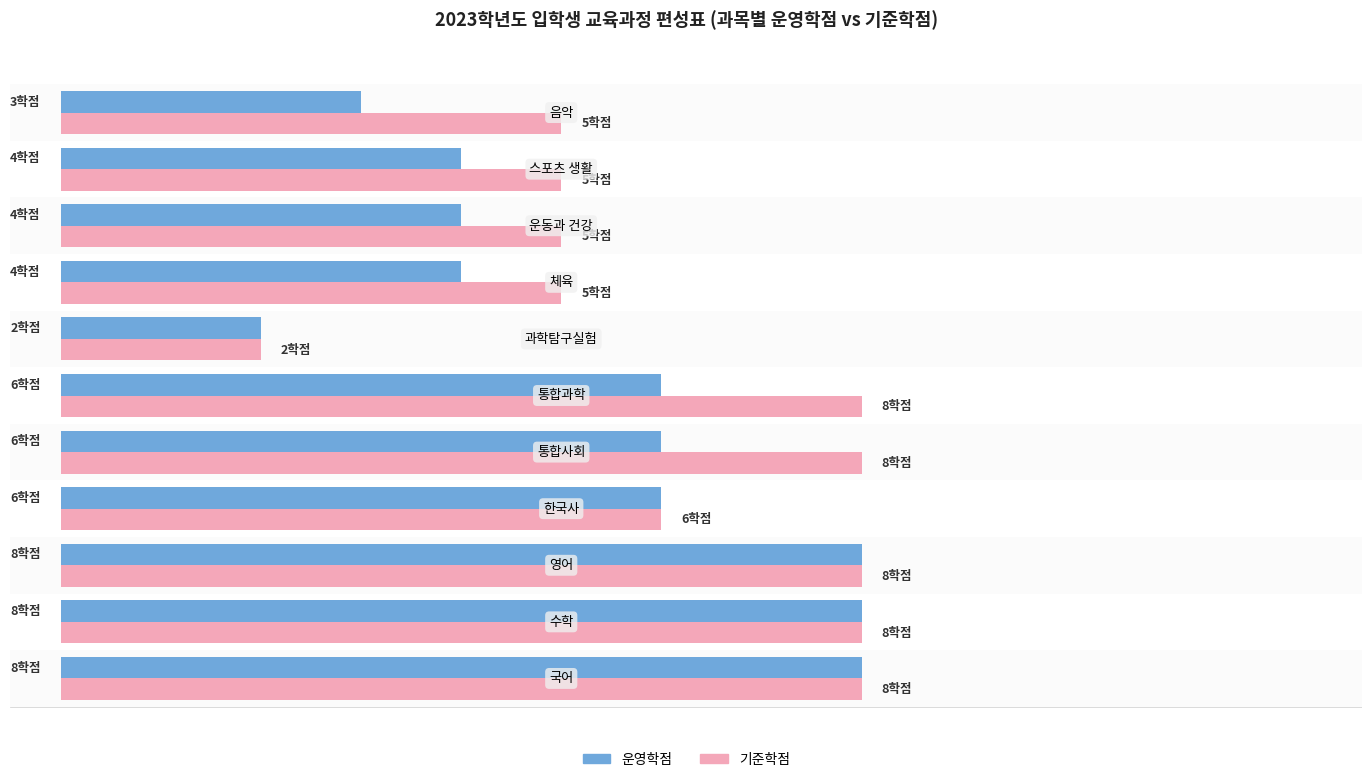

What are all the series names shown in the legend?

운영학점, 기준학점